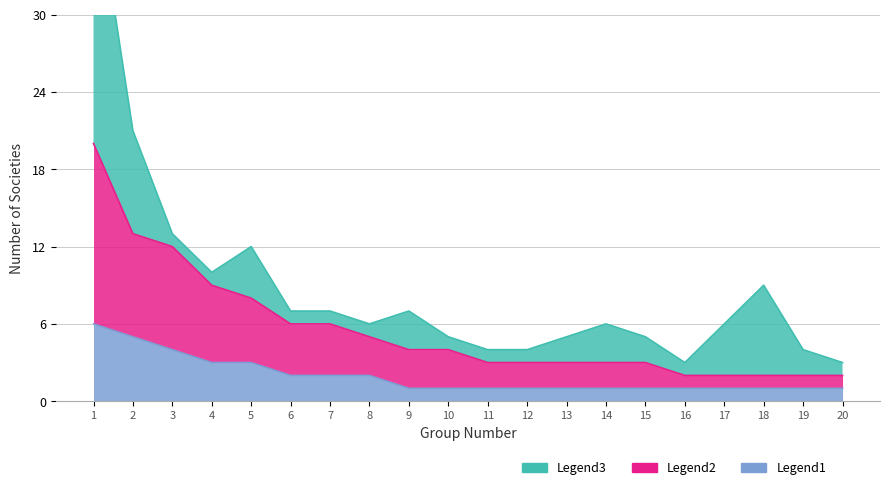

How many values in the Legend1 series exceed 1?

8